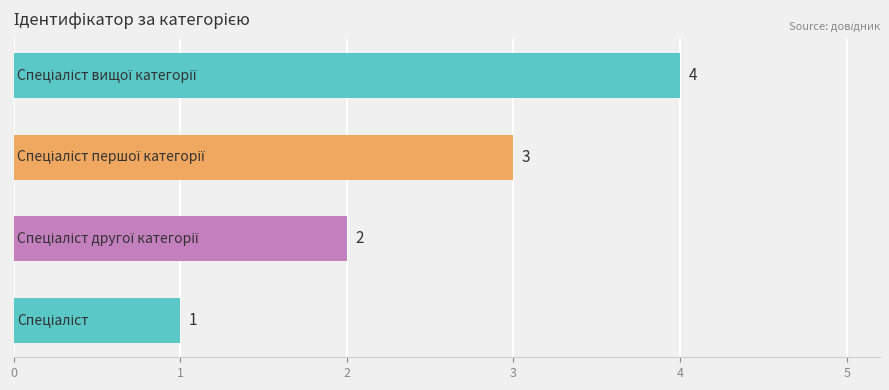

Does the chart contain stacked bars?

No